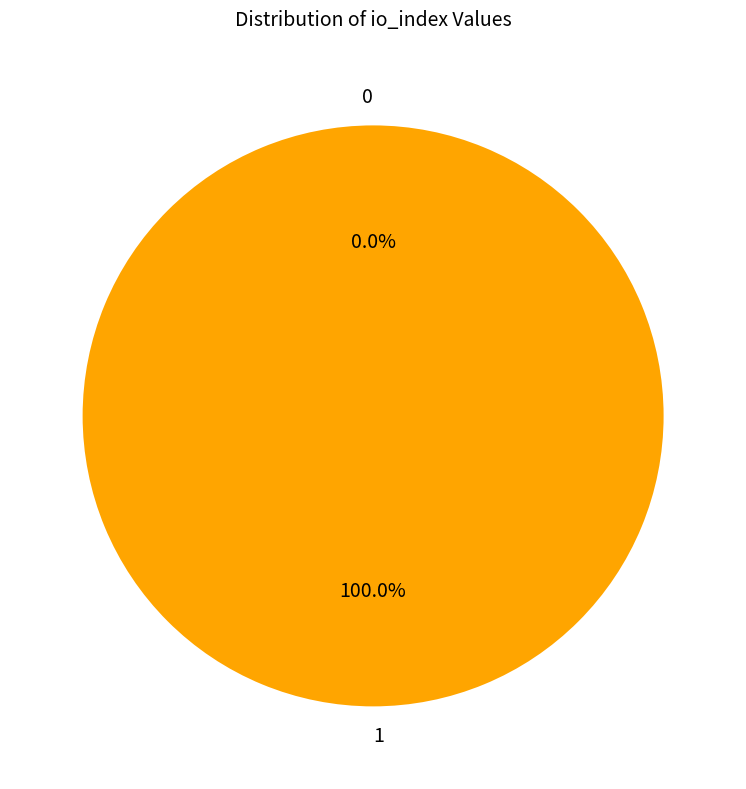

To the nearest percent, what portion does 1 represent?

100%